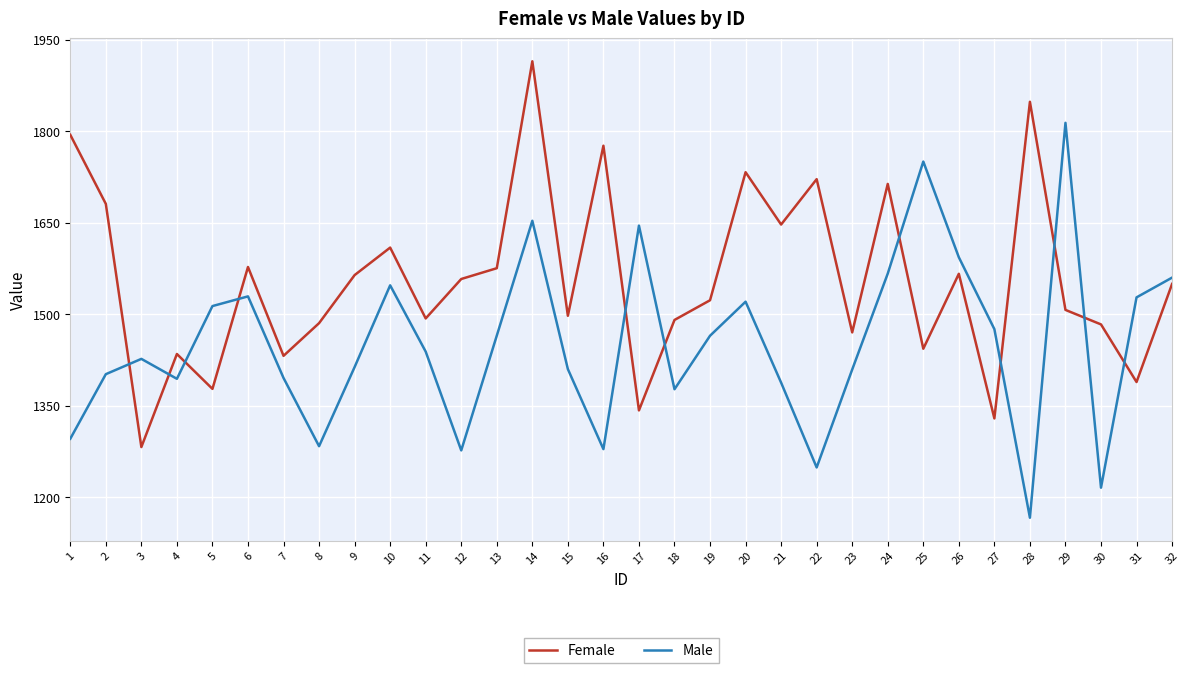

How many lines are shown in the chart?

2